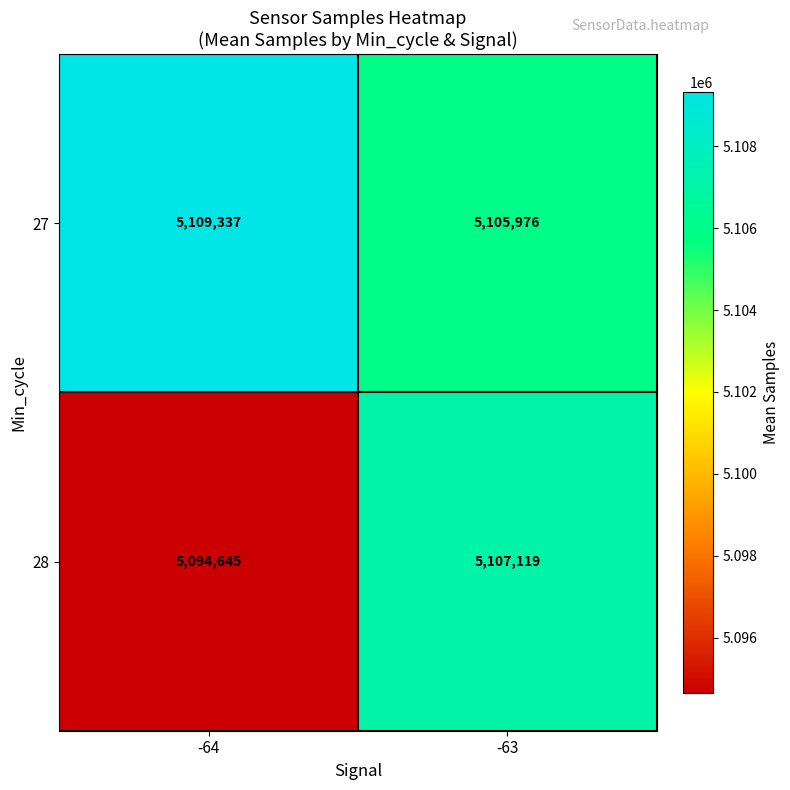

What is the sum of the 27 values at -63 and -64?

10215313